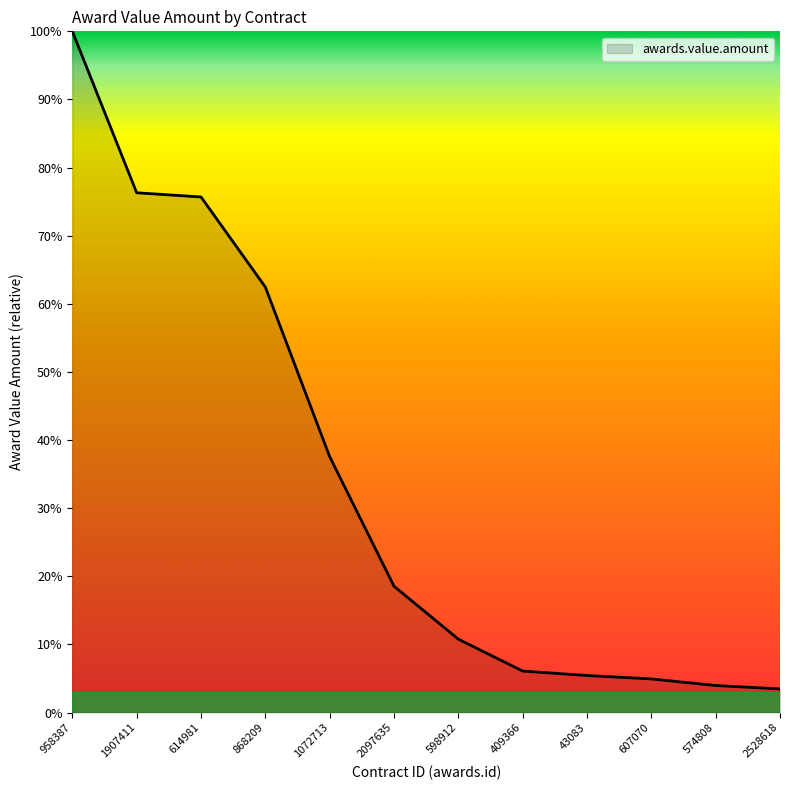

What is the greatest value displayed?

100.0